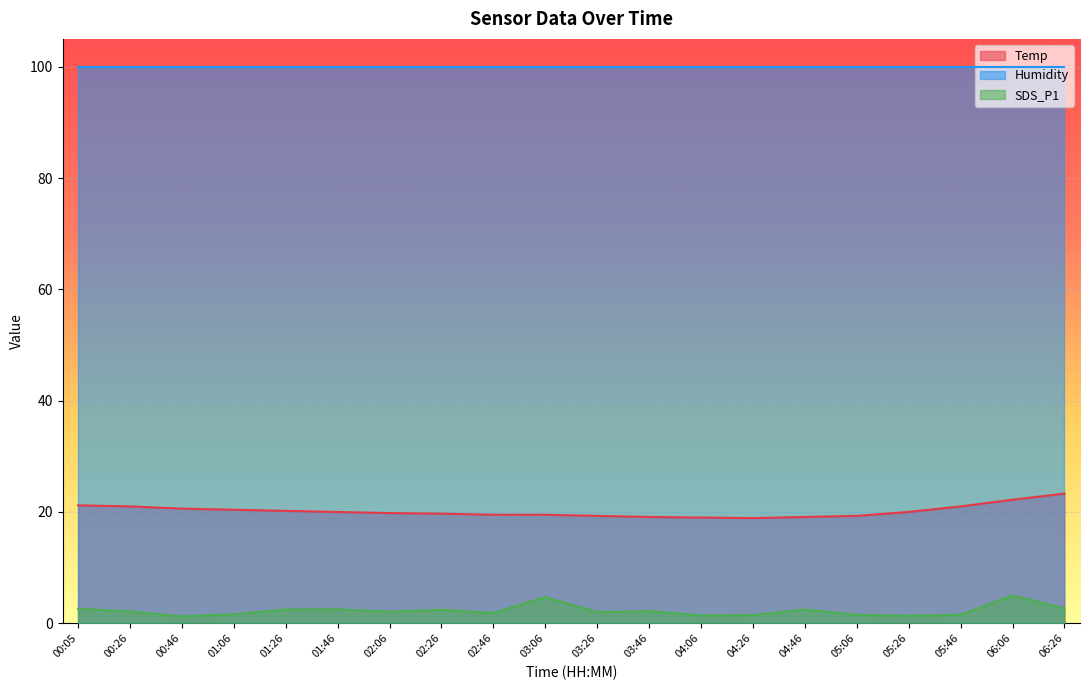

What position from the left is 01:26?

5